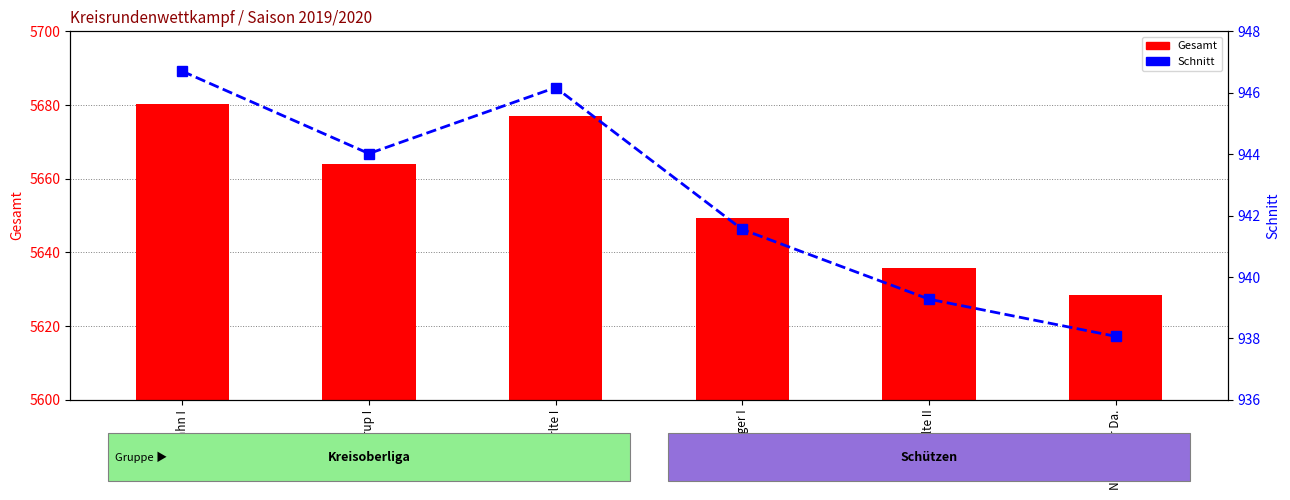

Which series changed the most between Lahn I and Börger I?

Gesamt